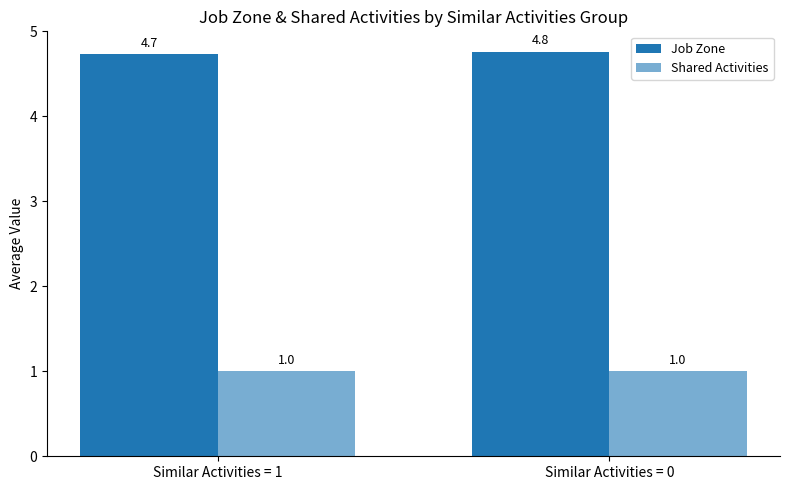

Does the chart contain stacked bars?

No